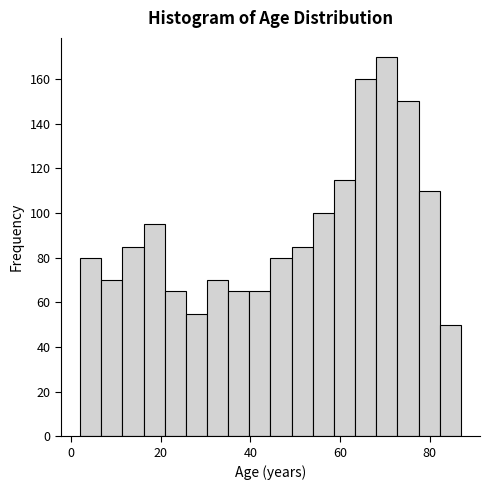

Around what value on the x-axis is the tallest bar? Give the approximate position of its centre, as read against the axis.

70